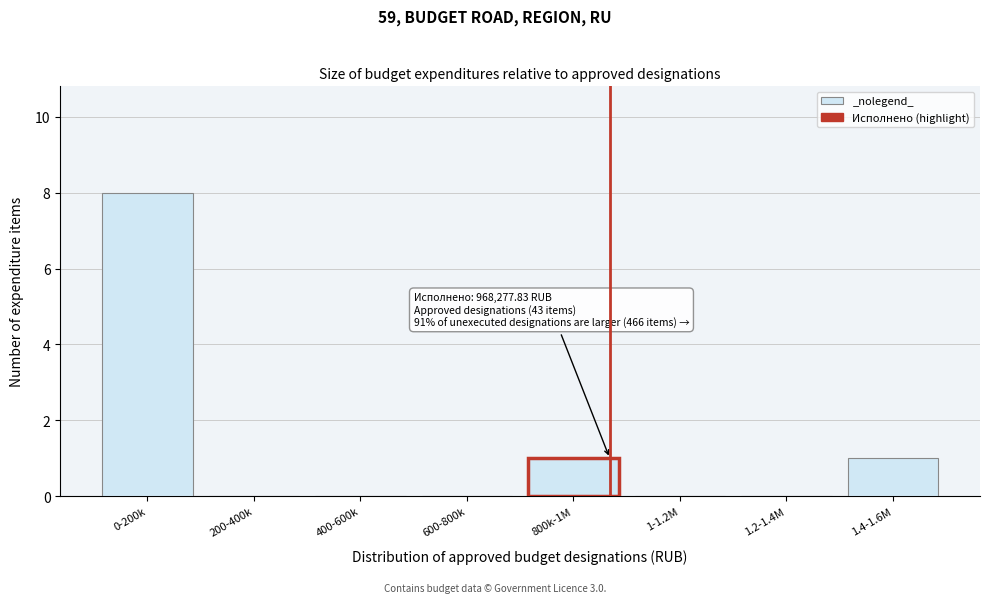

Reading right to left, extract all data points from this chart.

1.4-1.6M=1	1.2-1.4M=0	1-1.2M=0	800k-1M=1	600-800k=0	400-600k=0	200-400k=0	0-200k=8